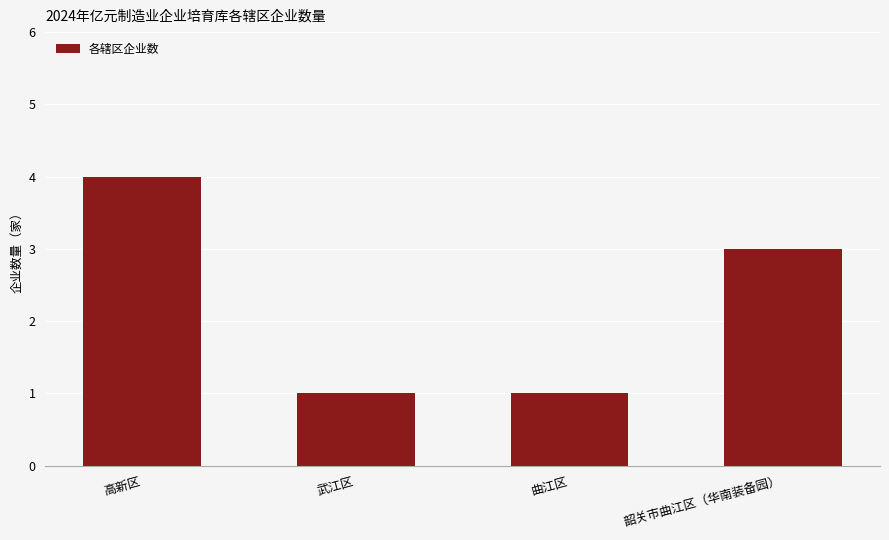

Is it true that the value at 武江区 is 1?

True